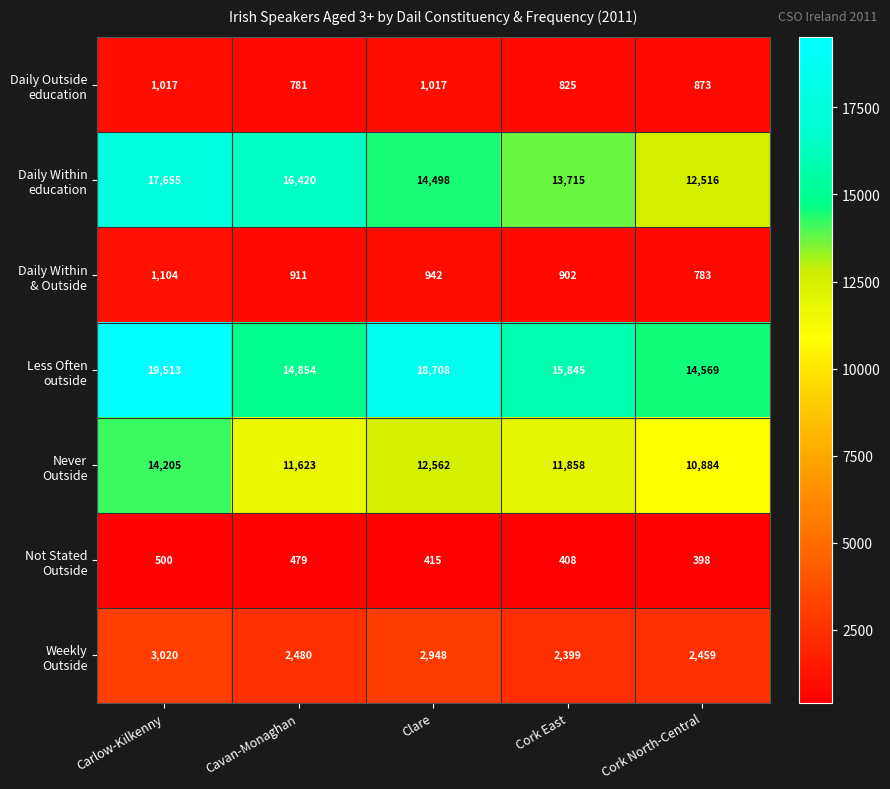

What is the maximum value shown in the chart?

19513